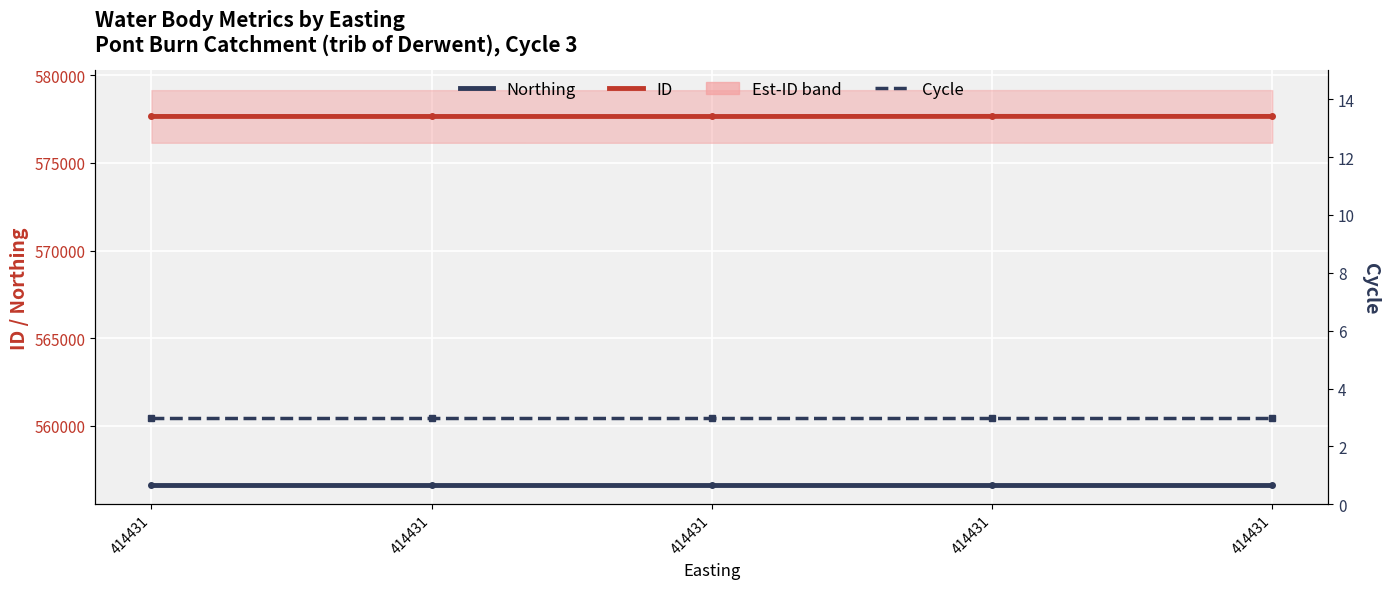

Is the value of Northing at 414431 greater than the value of ID at 414431?

No